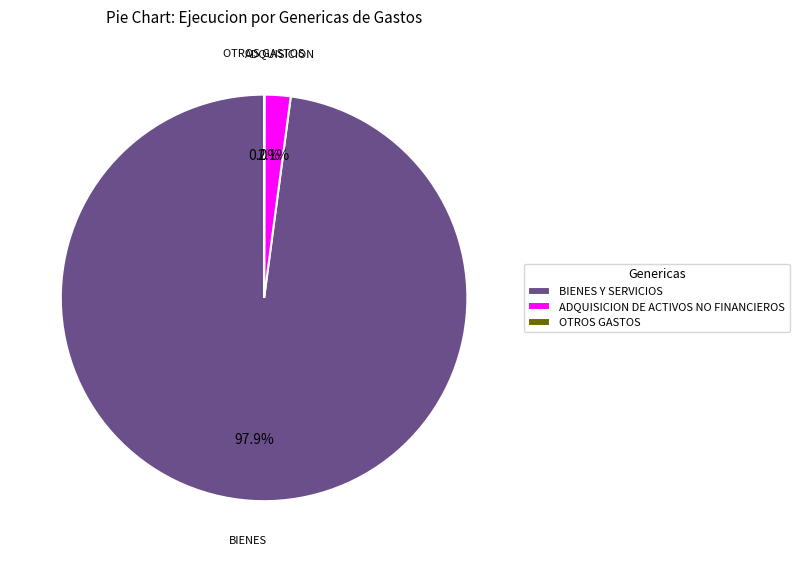

Does BIENES Y SERVICIOS account for over 50% of the chart?

Yes